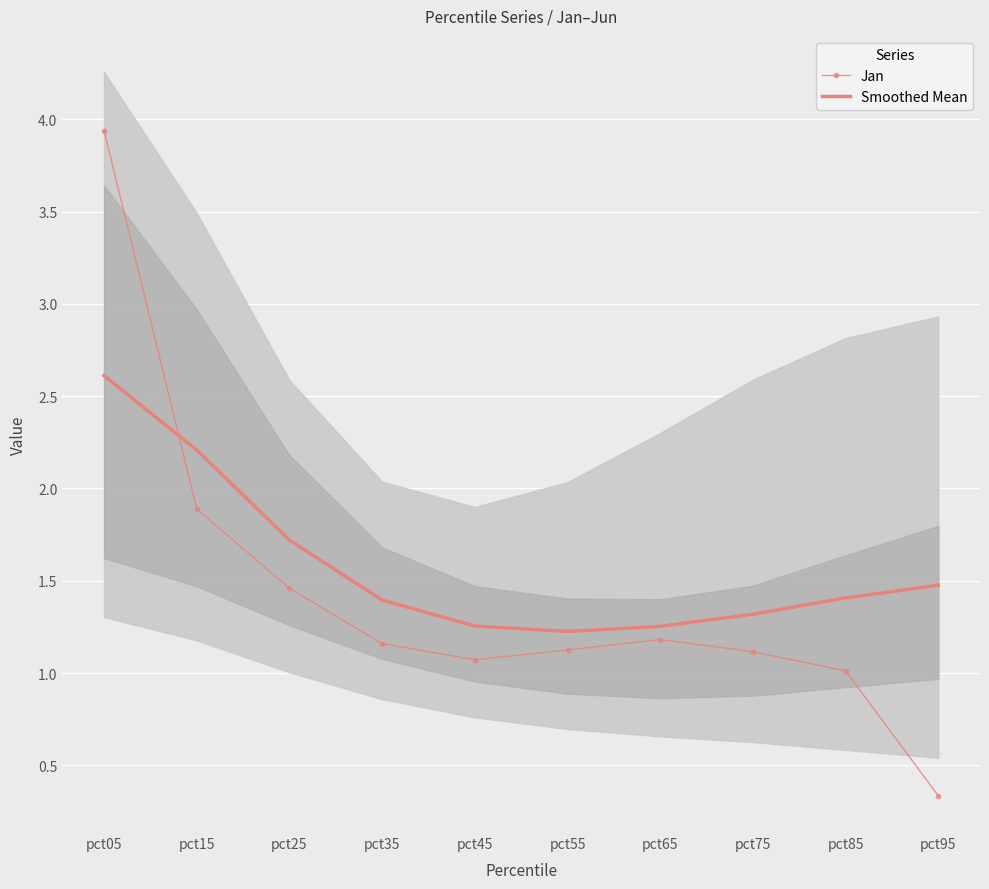

What is the spread (max minus min) of values at pct95?

1.1